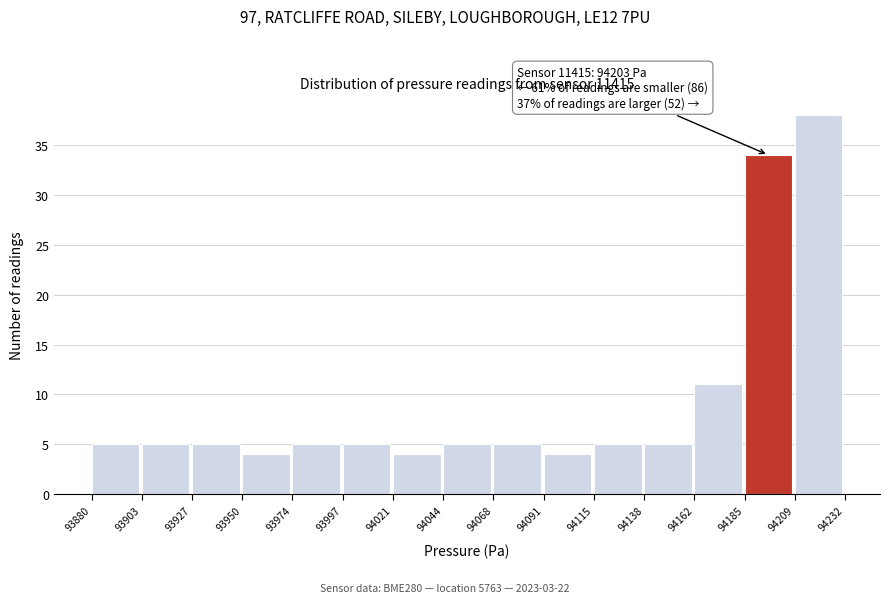

Over which range of the x-axis is the bar tallest?

94209 to 94232